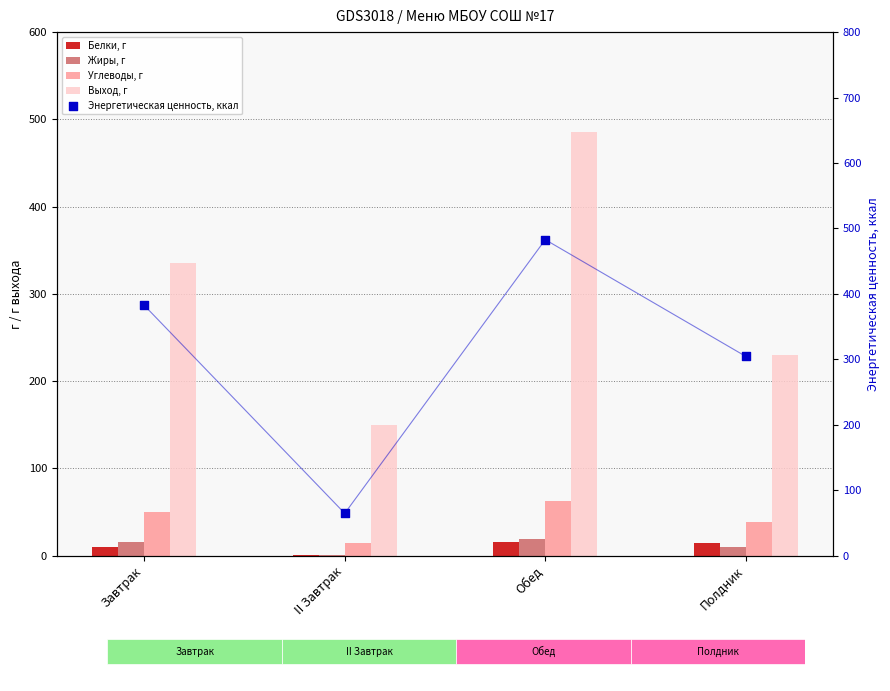

What are all the series names shown in the legend?

Белки, г, Жиры, г, Углеводы, г, Выход, г, Энергетическая ценность, ккал